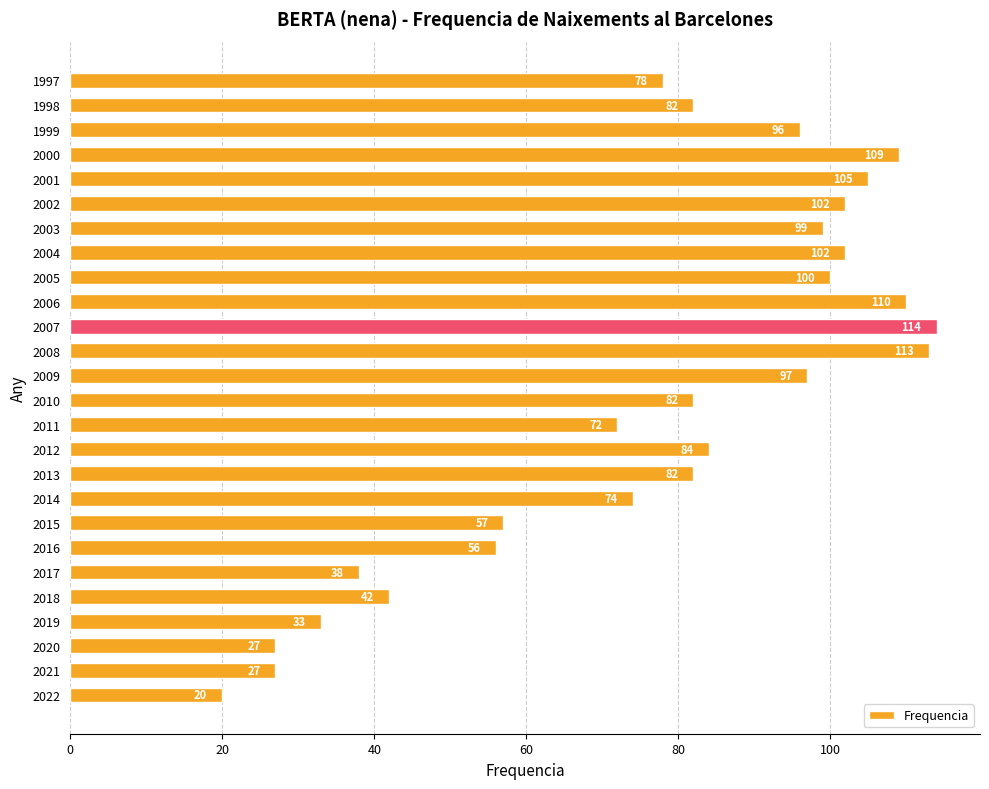

Approximately how many times larger is the value at 2001 compared to 2011?

1.5